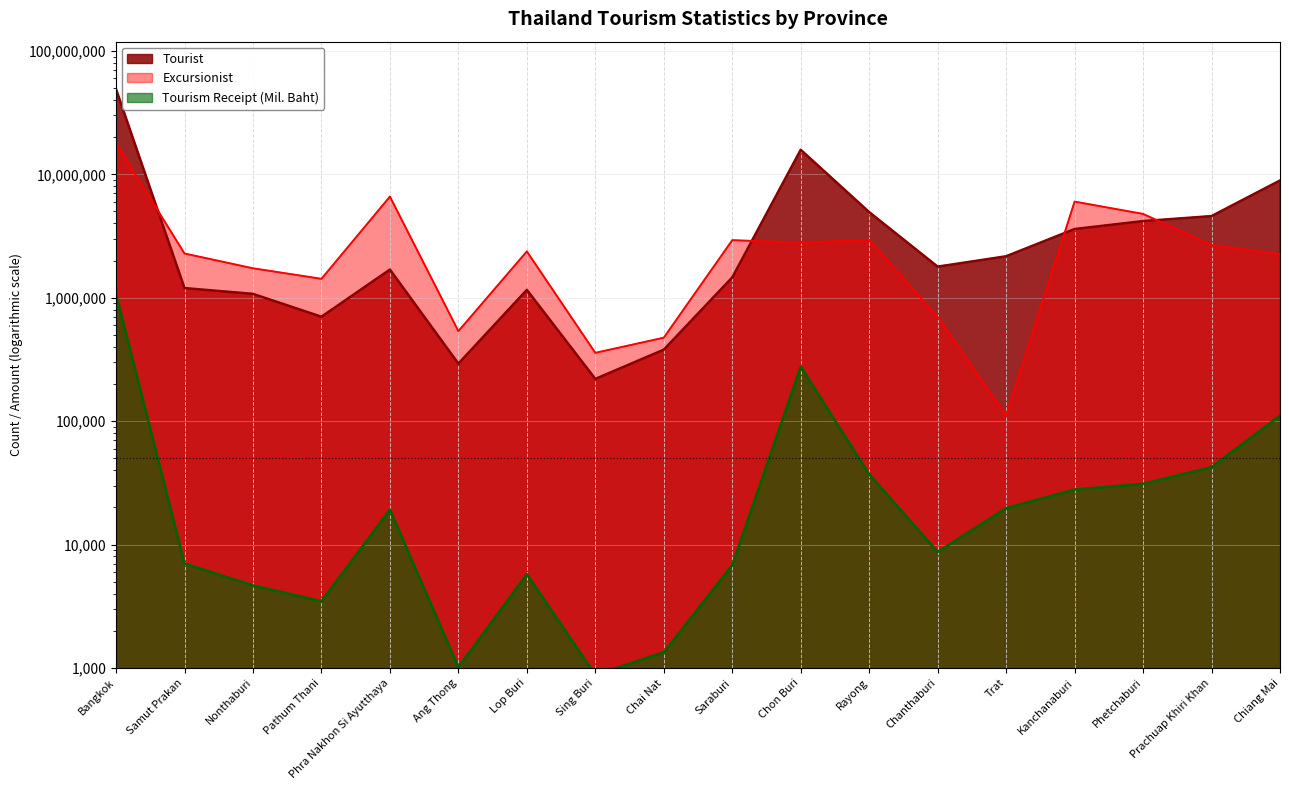

How many series are shown in this chart?

3